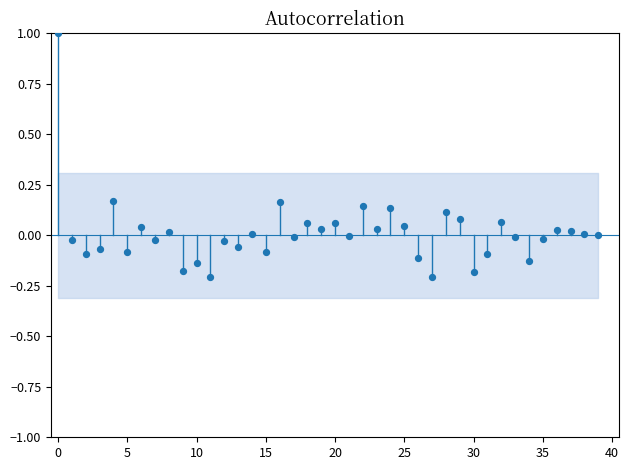

What is the range of Y values (max minus min)?

1.2